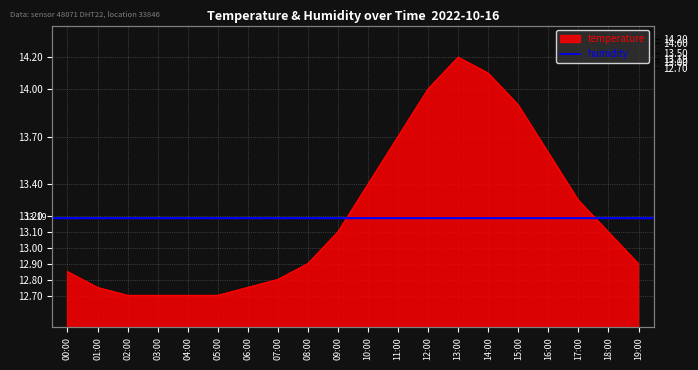

What is the maximum value shown in the chart?

14.2